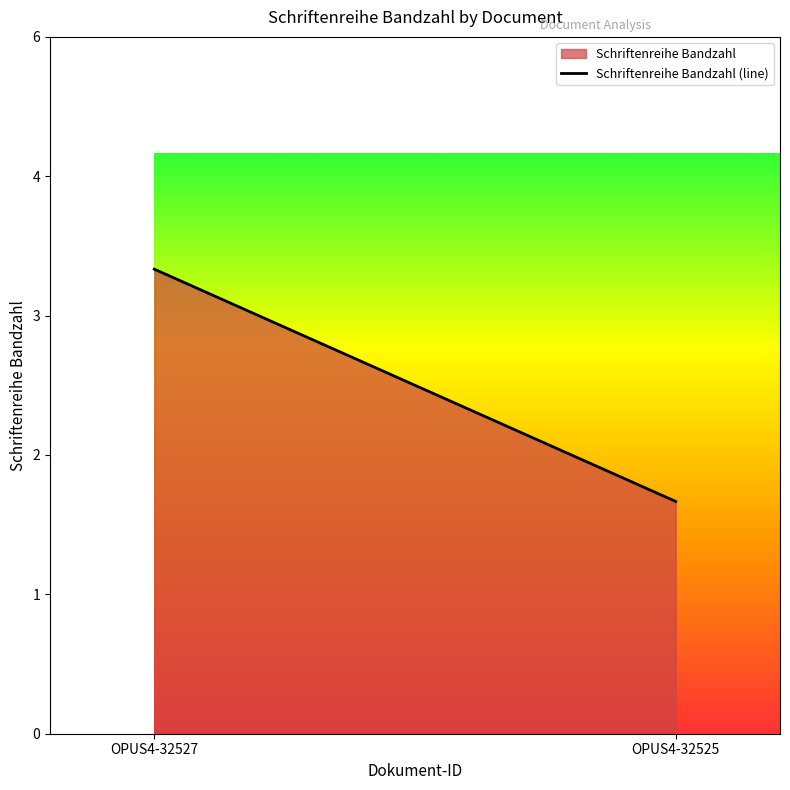

Rank the categories by value from highest to lowest.

OPUS4-32527, OPUS4-32525